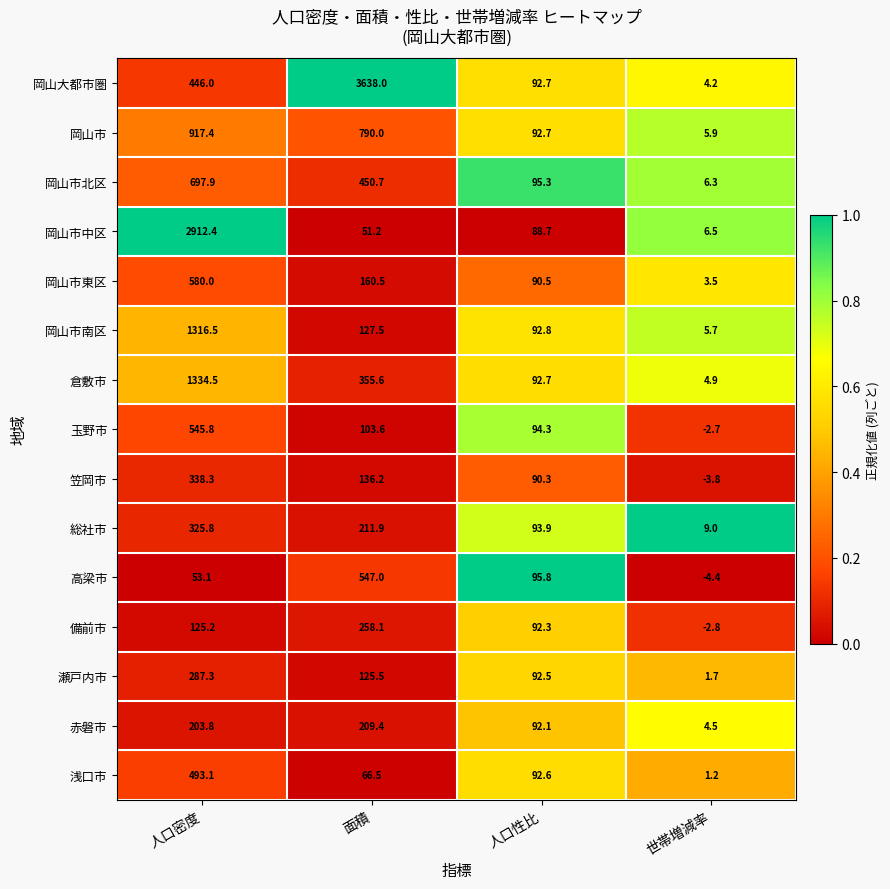

Is it true that 倉敷市 equals 8.4 at 世帯増減率?

False